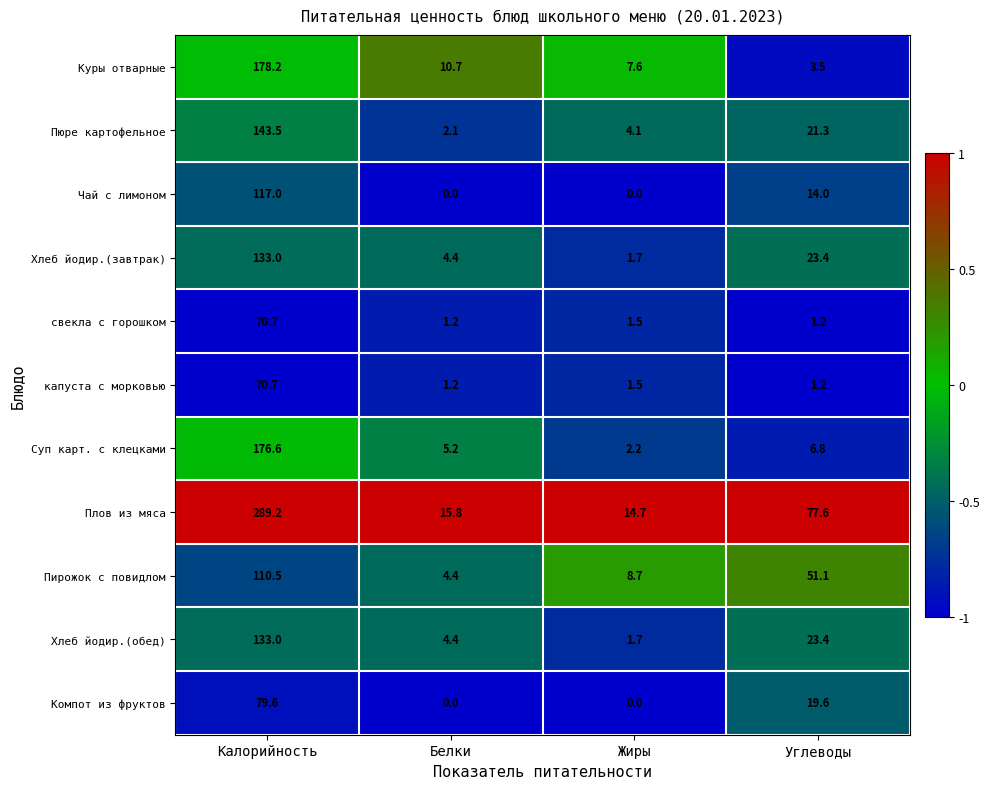

Between Калорийность and Жиры, which series saw the biggest shift?

Плов из мяса